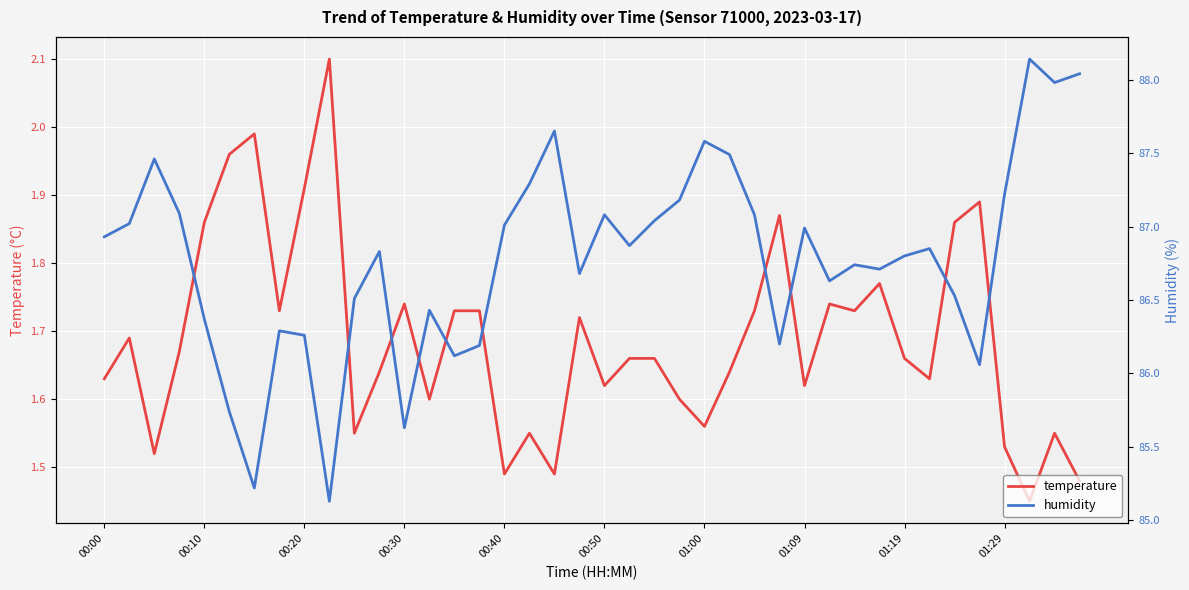

Where does the humidity series first go above 86?

00:00